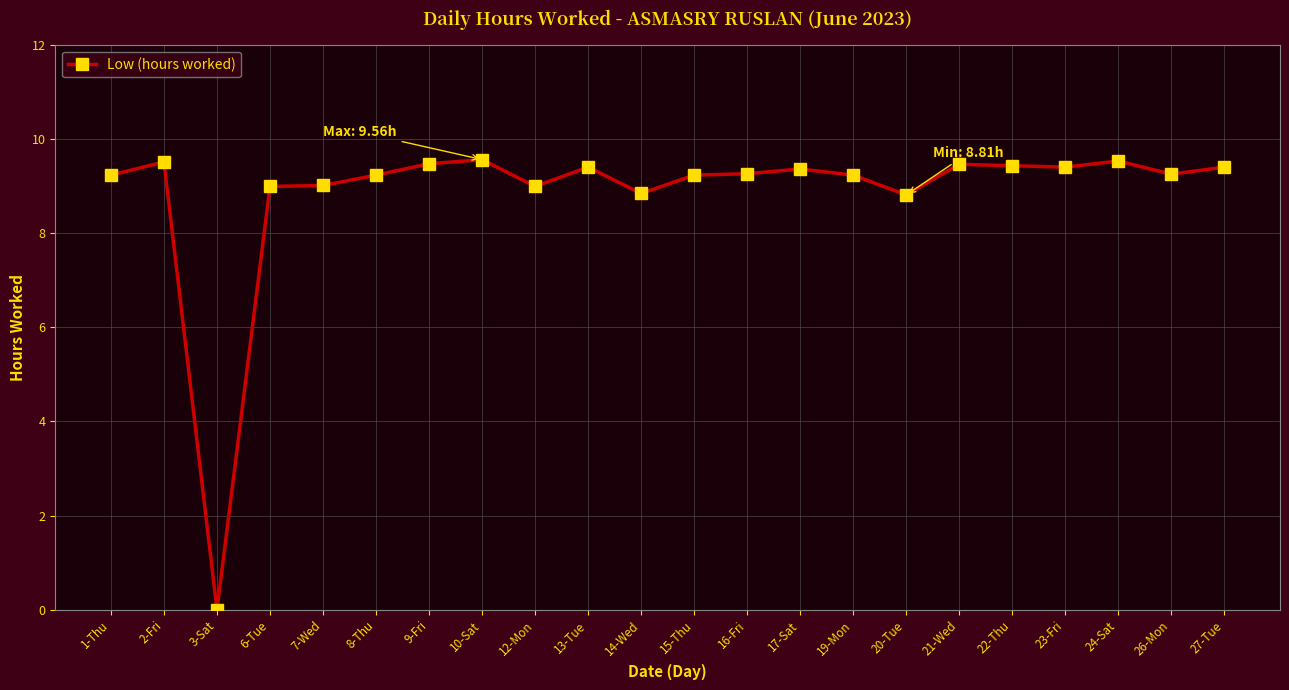

Is it true that the value at 22-Thu is 9.4?

True